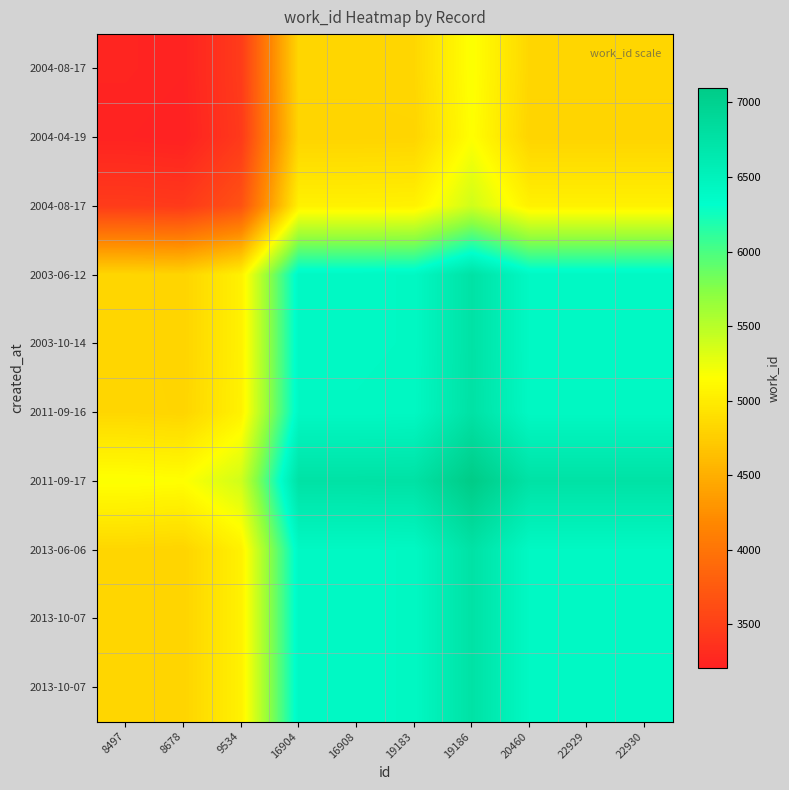

Count the number of data series in this chart.

10